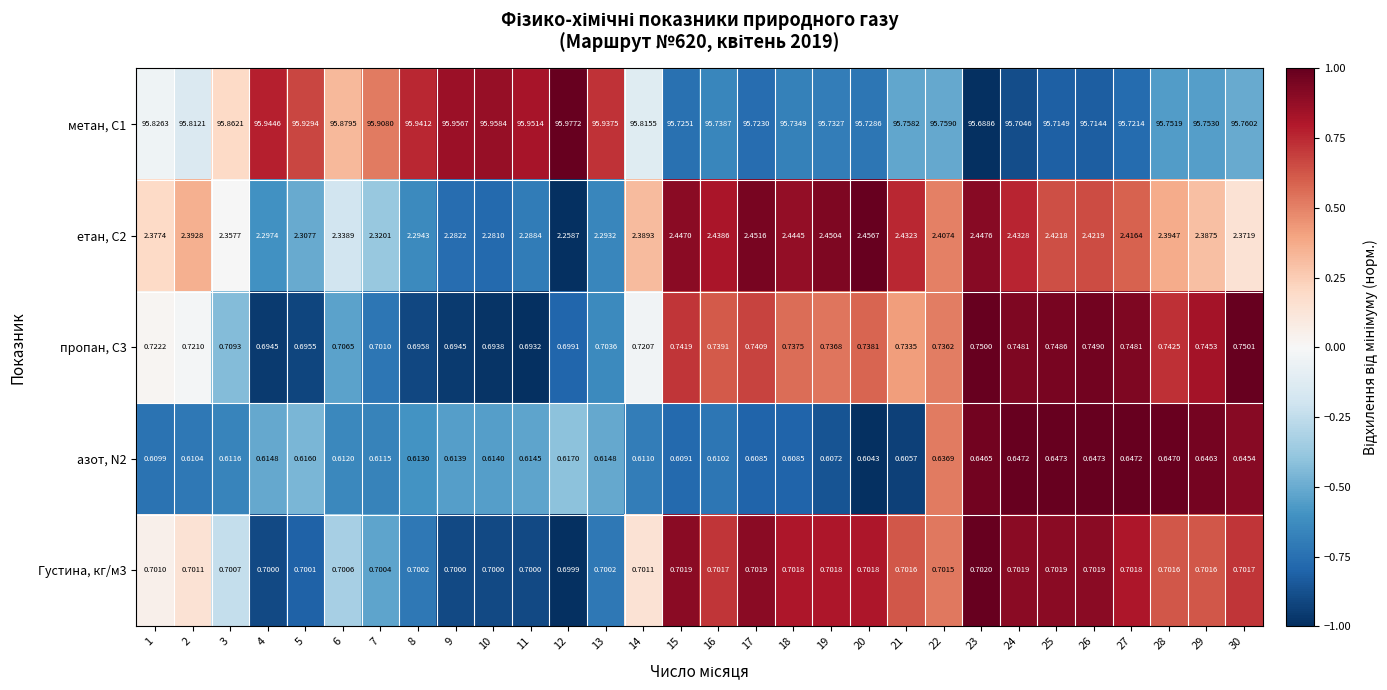

At how many categories does at least one series exceed 0?

30